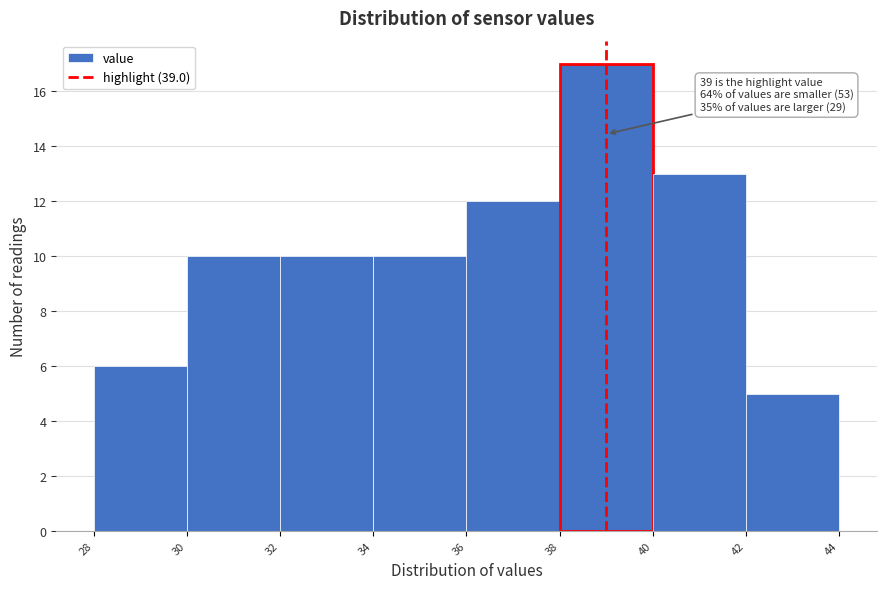

Which range on the x-axis has the tallest bar?

38 to 40